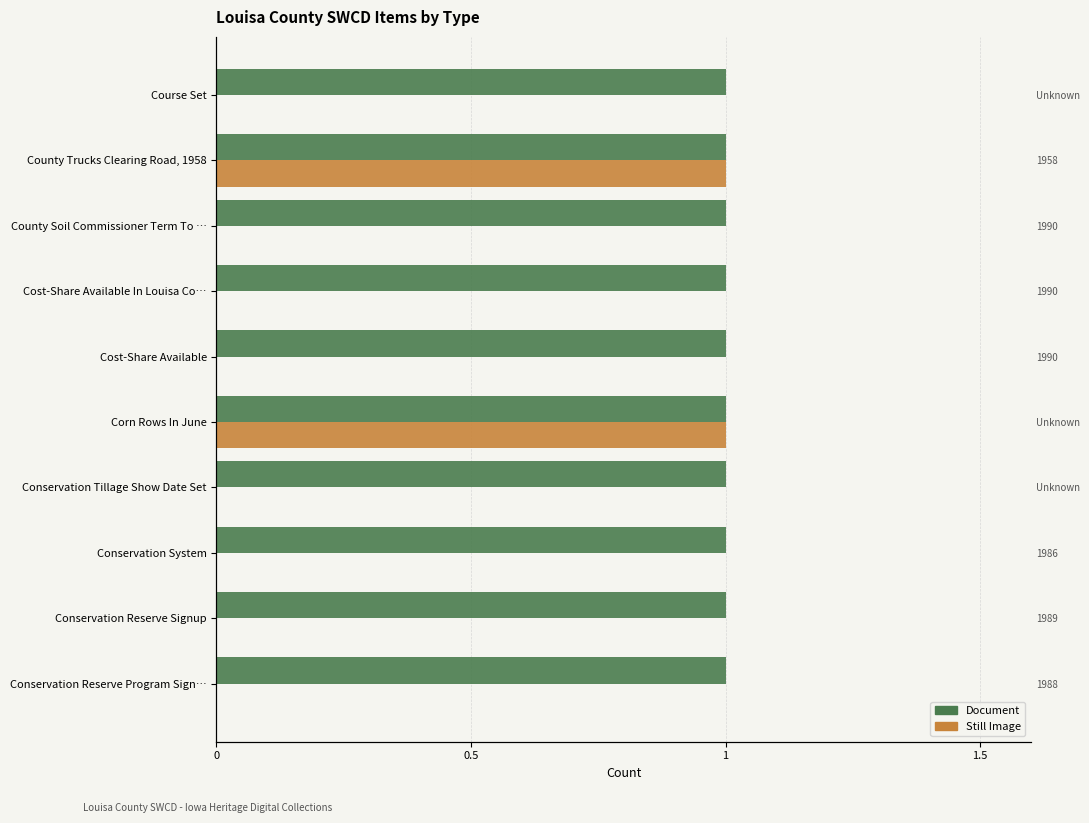

How many categories are shown in the chart?

10